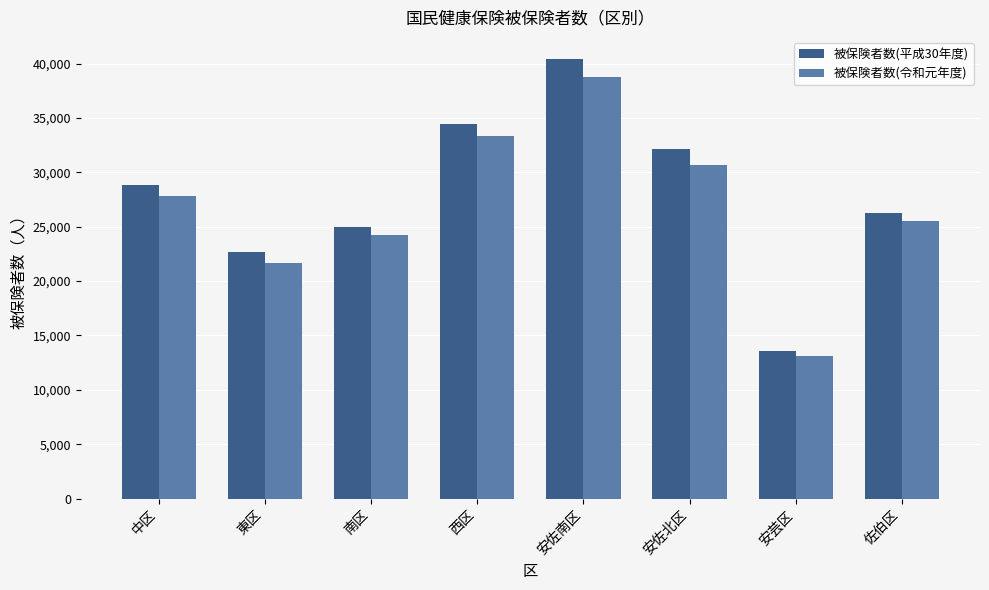

Rank the series by their average value, from lowest to highest.

被保険者数(令和元年度), 被保険者数(平成30年度)